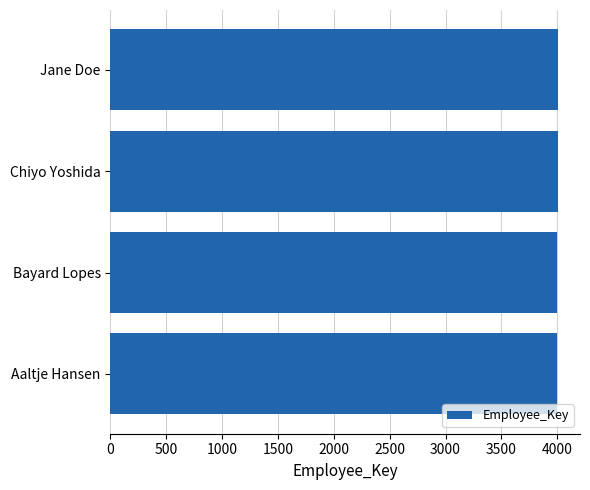

How many values are between 4002 and 4004?

3